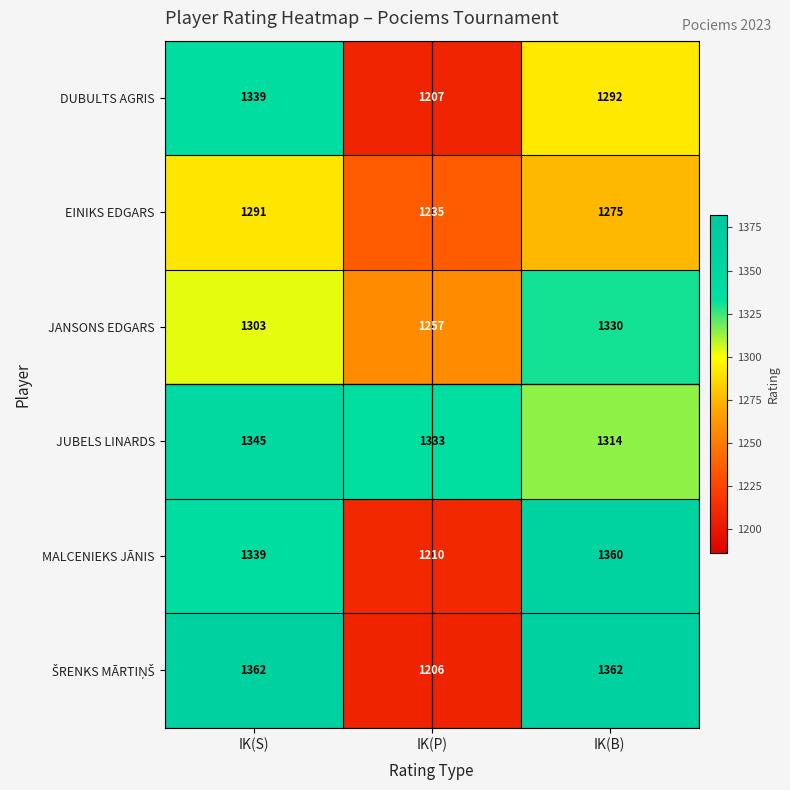

What is the total value across all series at IK(S)?

7979